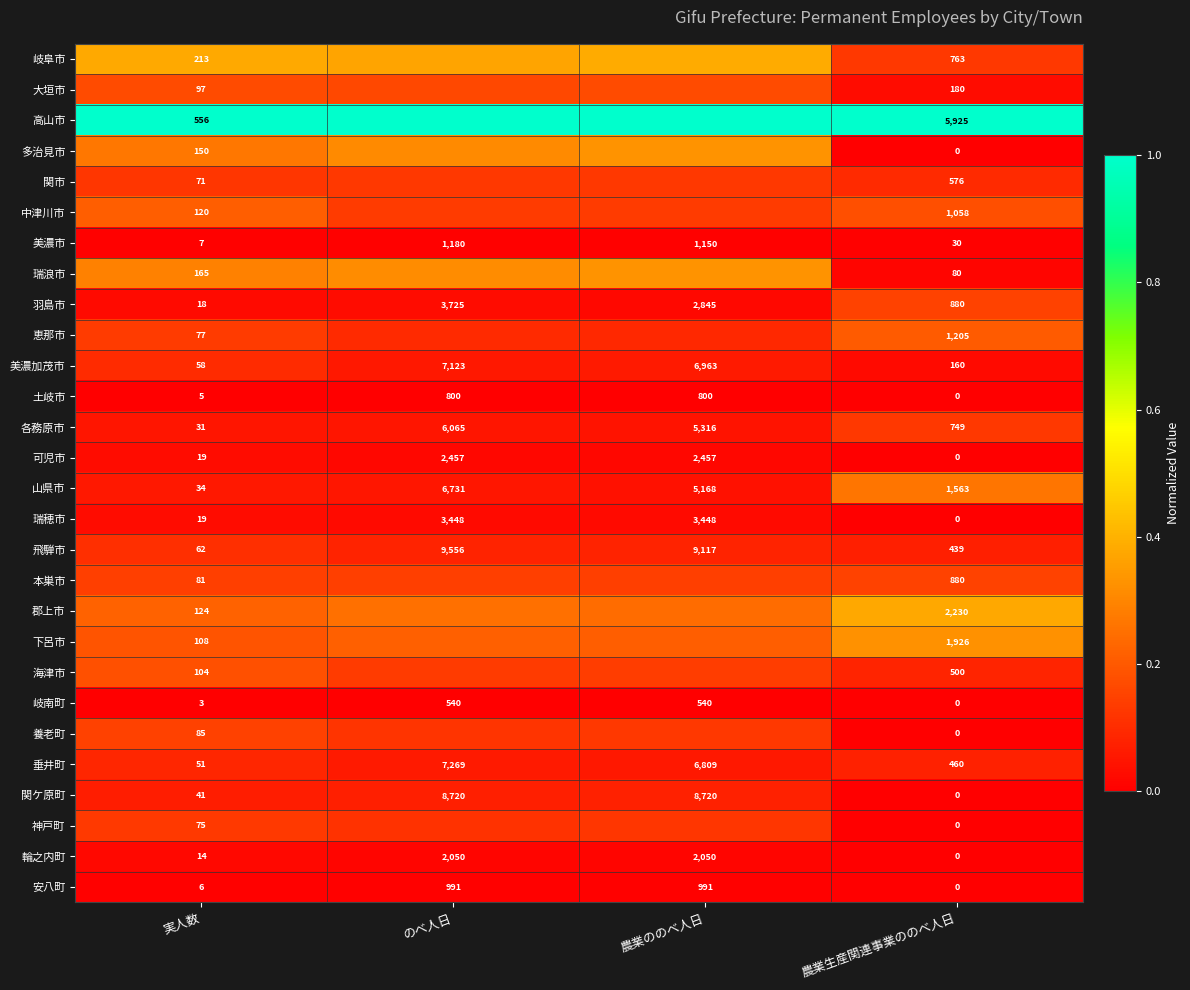

The 本巣市 series shows 0.1 at 実人数. True or false?

False